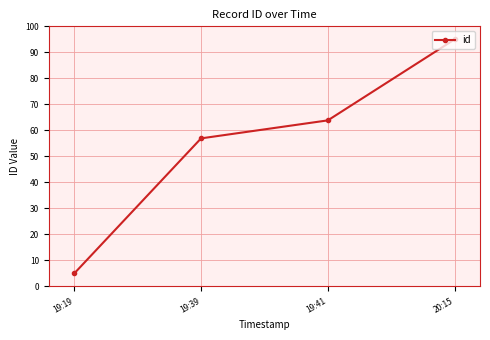

How many lines are shown in the chart?

1